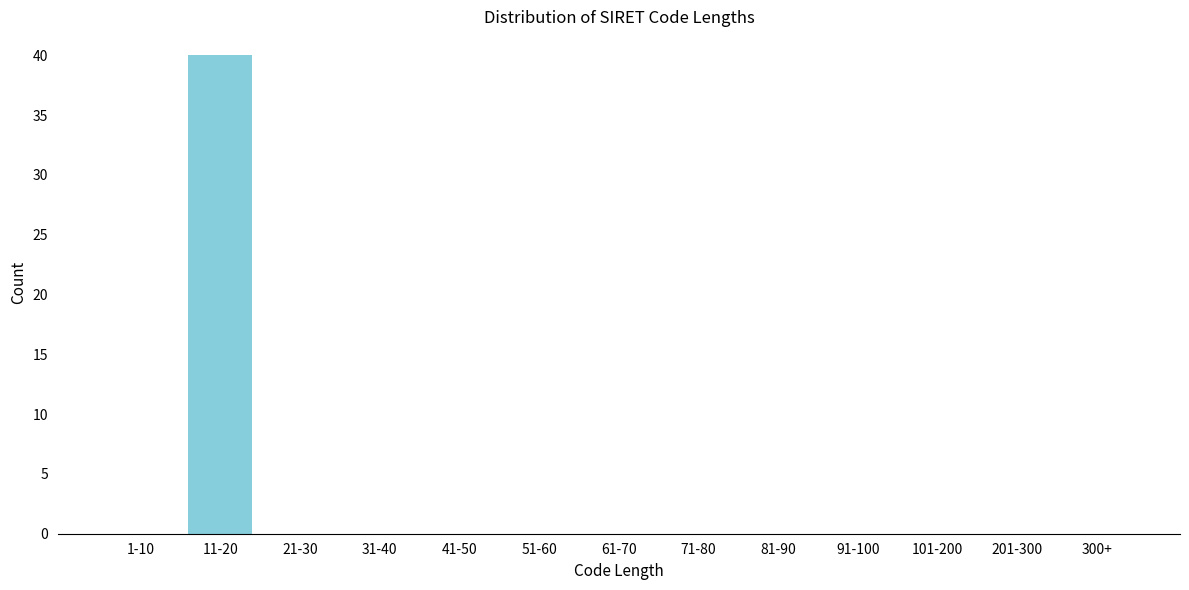

Reading left to right, transcribe all the data shown in this chart.

1-10=0	11-20=40	21-30=0	31-40=0	41-50=0	51-60=0	61-70=0	71-80=0	81-90=0	91-100=0	101-200=0	201-300=0	300+=0